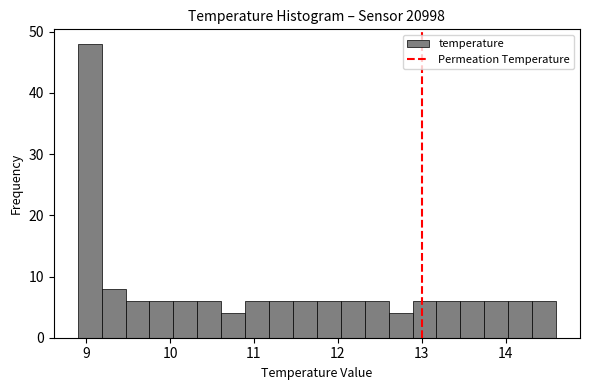

Around what value on the x-axis is the tallest bar? Give the approximate position of its centre, as read against the axis.

9.0